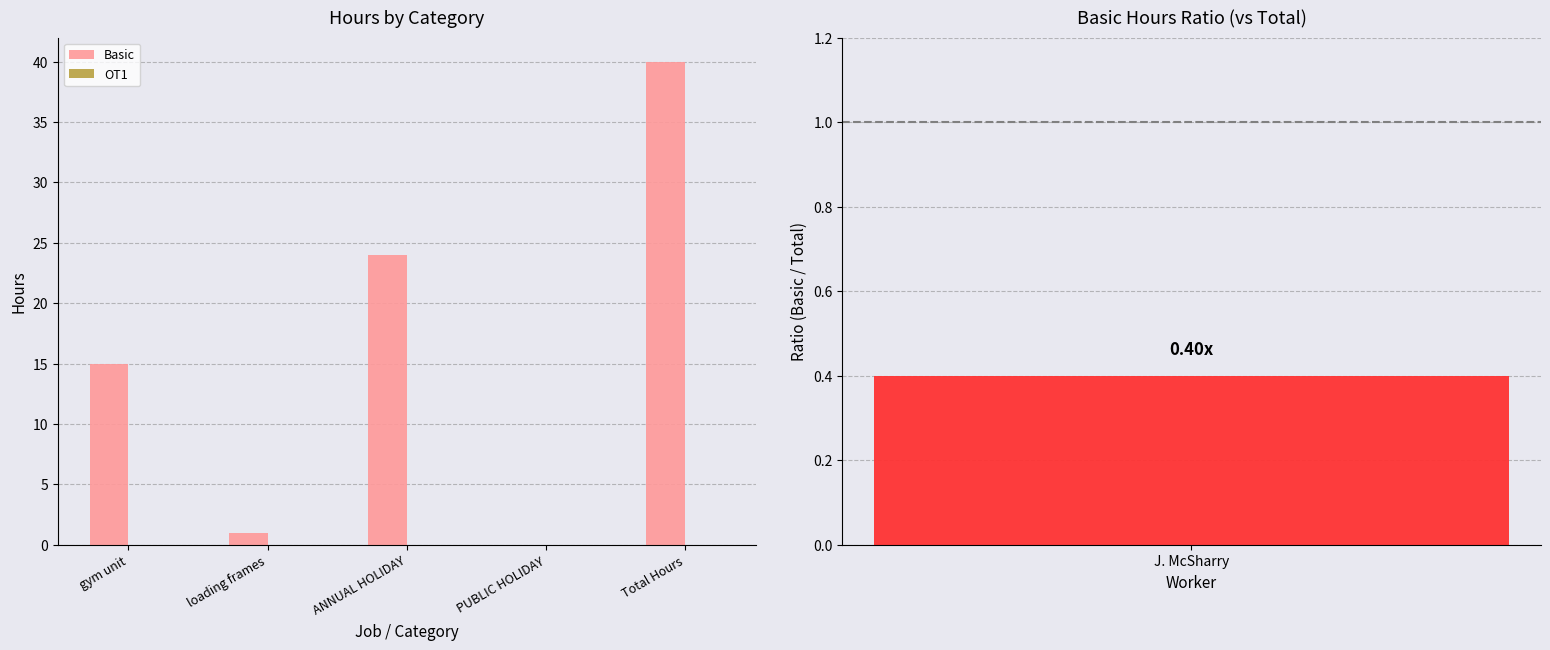

What is the label of the 5th bar from the left?

Total Hours